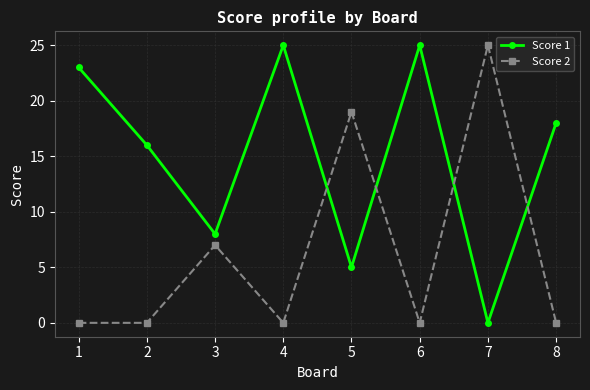

At how many categories does at least one series exceed 4?

8